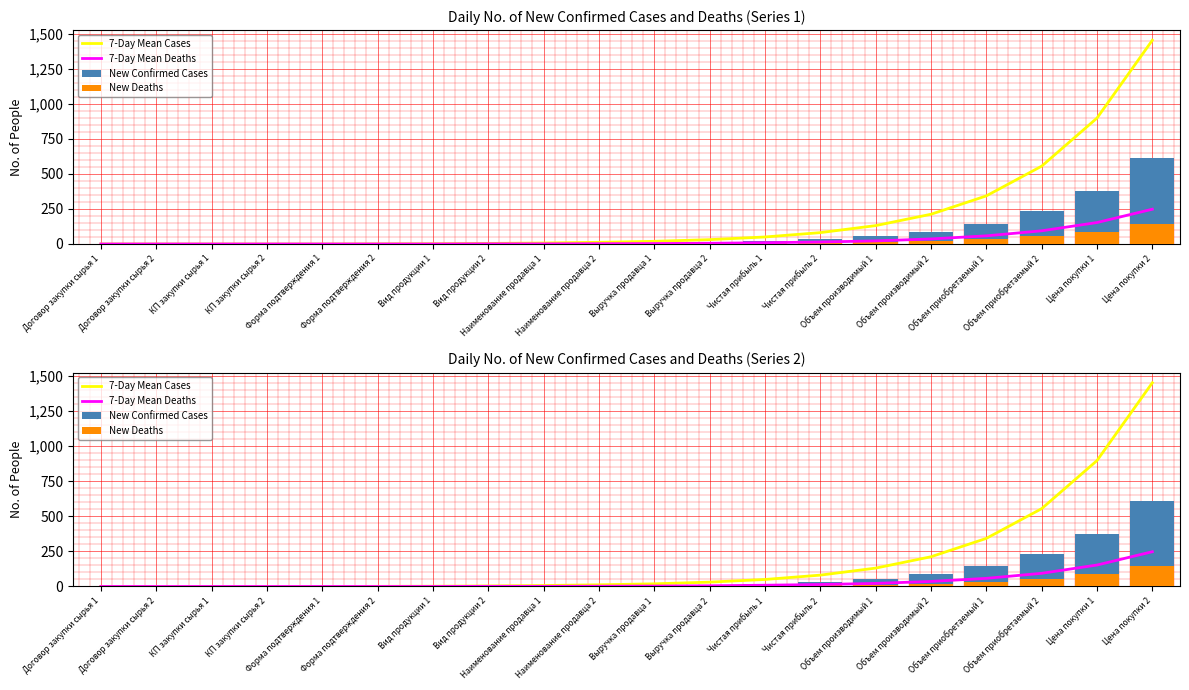

At which label does New Confirmed Cases first exceed 8?

Выручка продавца 2